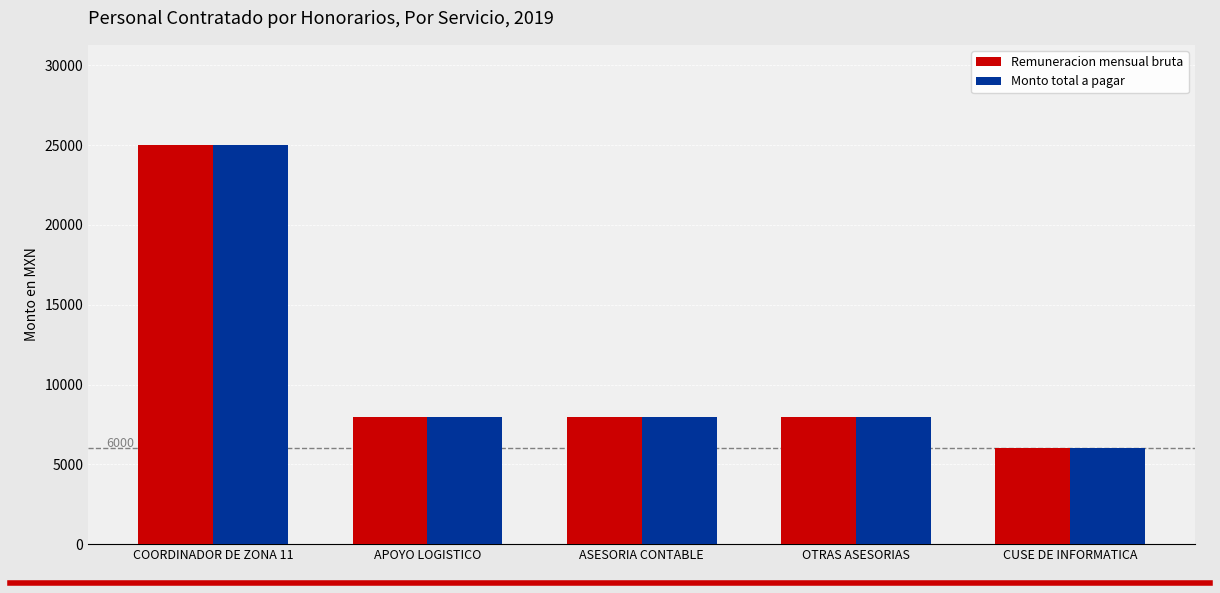

What is the sum of the Remuneracion mensual bruta values at CUSE DE INFORMATICA and APOYO LOGISTICO?

13958